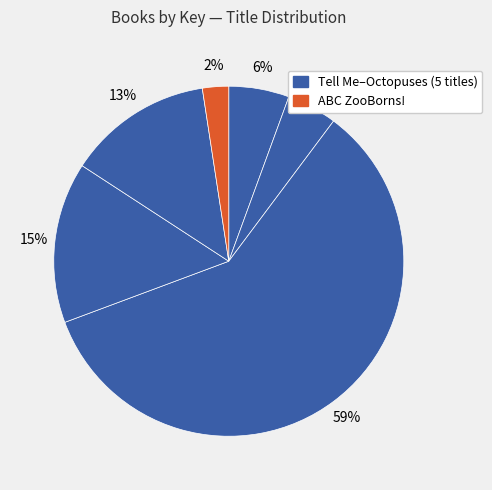

How many segments does this pie chart have?

6